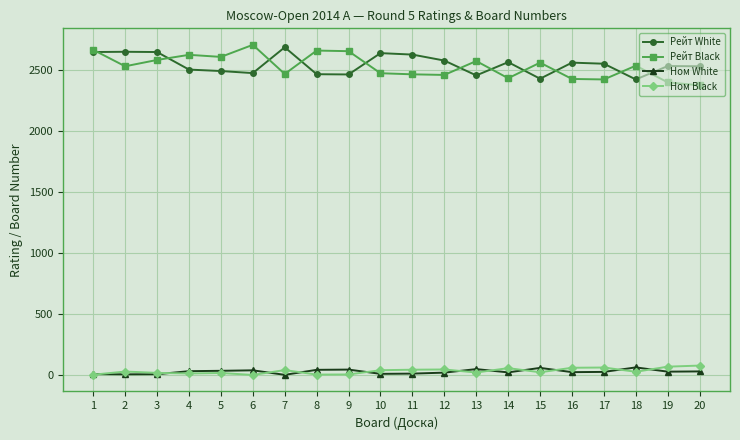

Which series has the widest spread of values?

Рейт Black